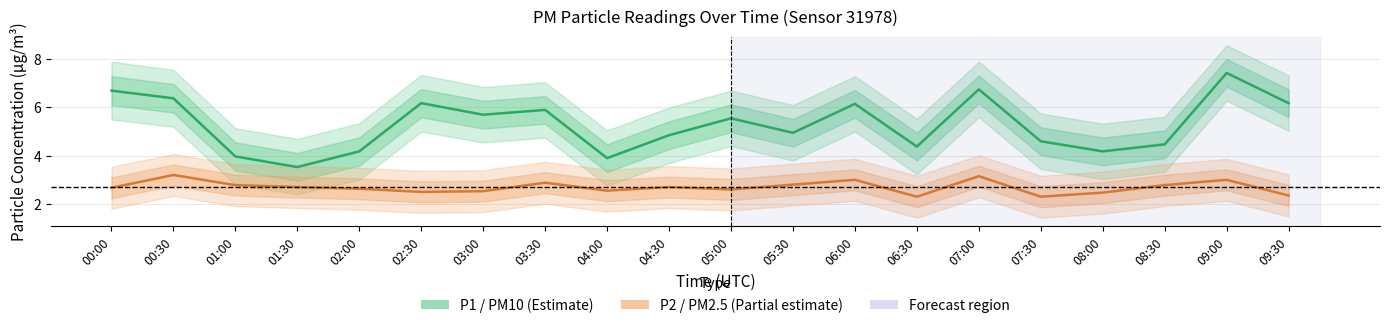

Which series has the widest spread of values?

P1 (PM10)